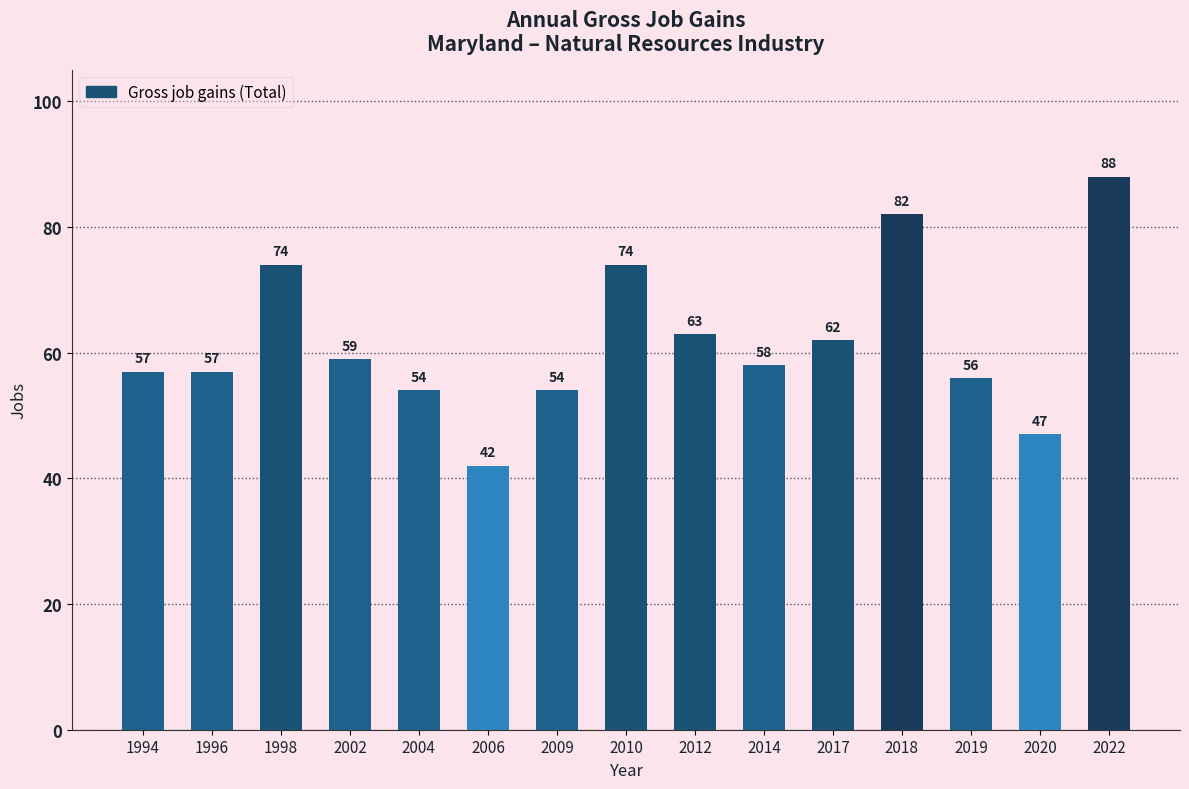

What is the difference between the maximum and second lowest values?

41